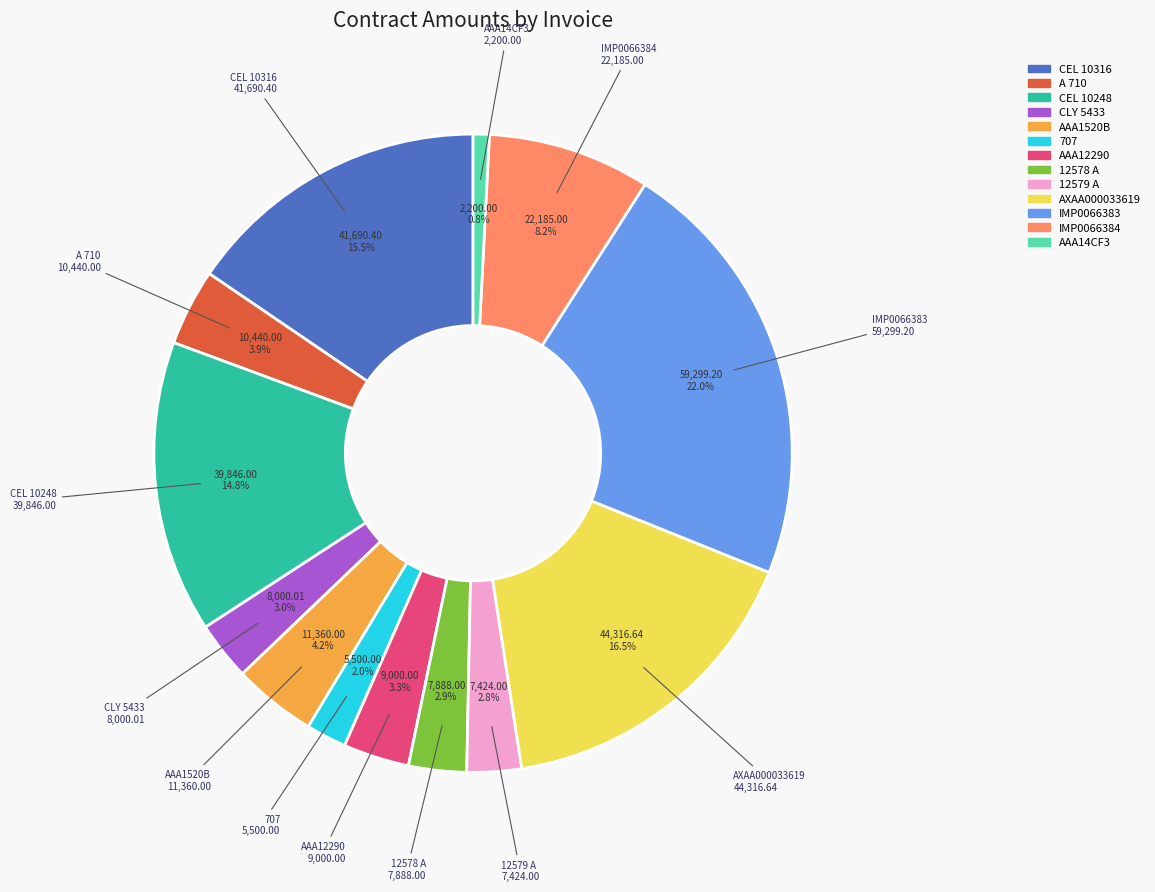

How many segments does this pie chart have?

13